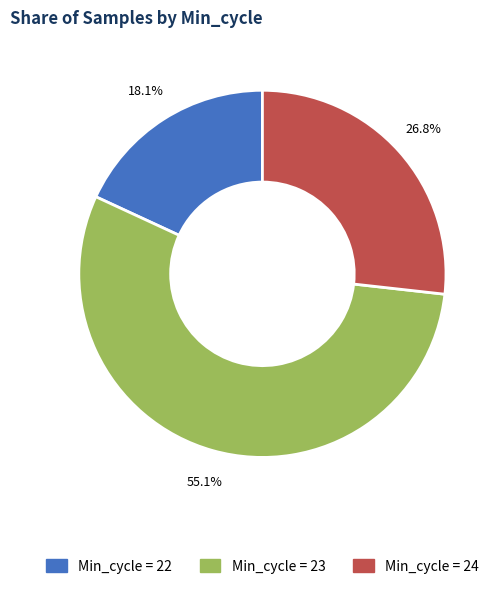

Count the number of slices in the pie.

3